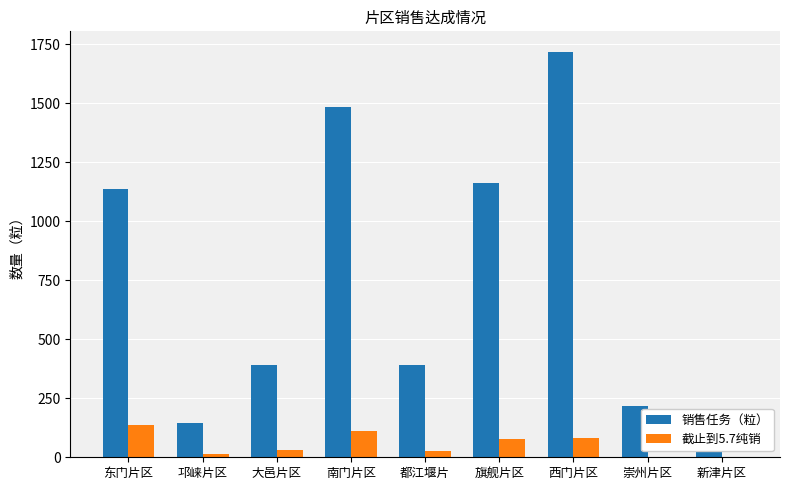

What is the average value of the 销售任务（粒） series?

756.7